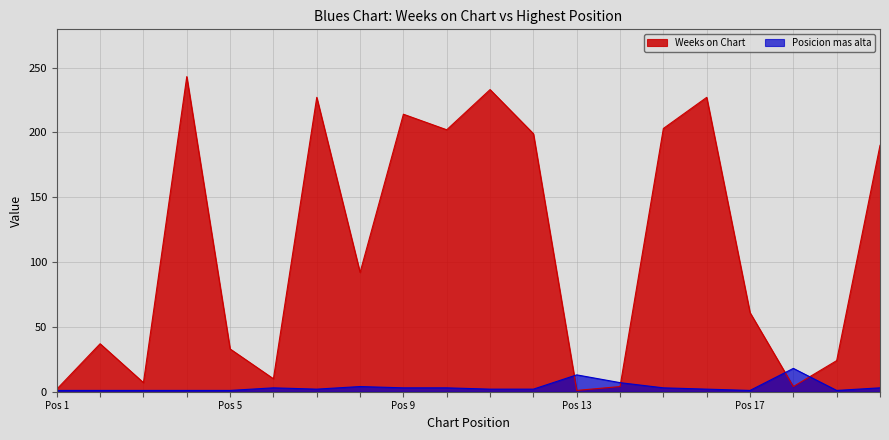

What is the lowest value of the Posicion mas alta series?

1